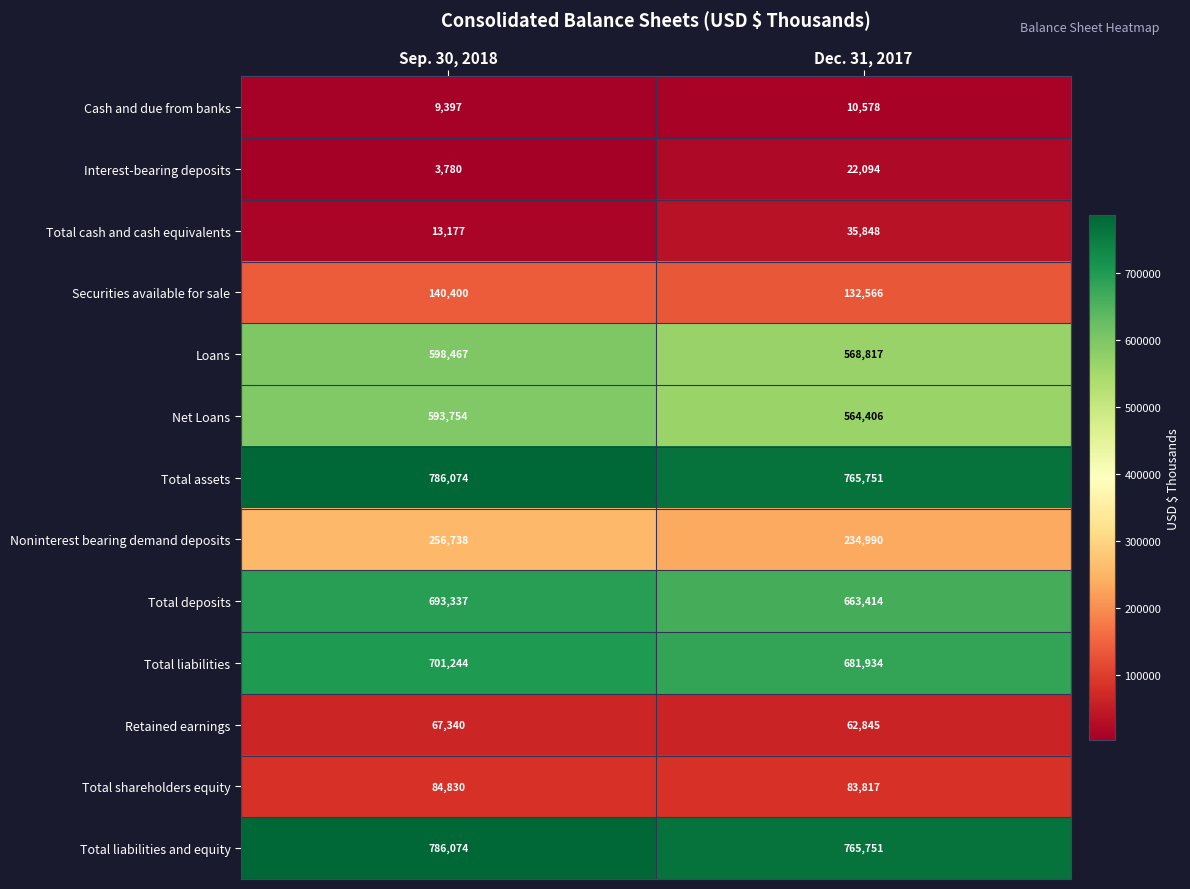

How many series are shown in this chart?

13